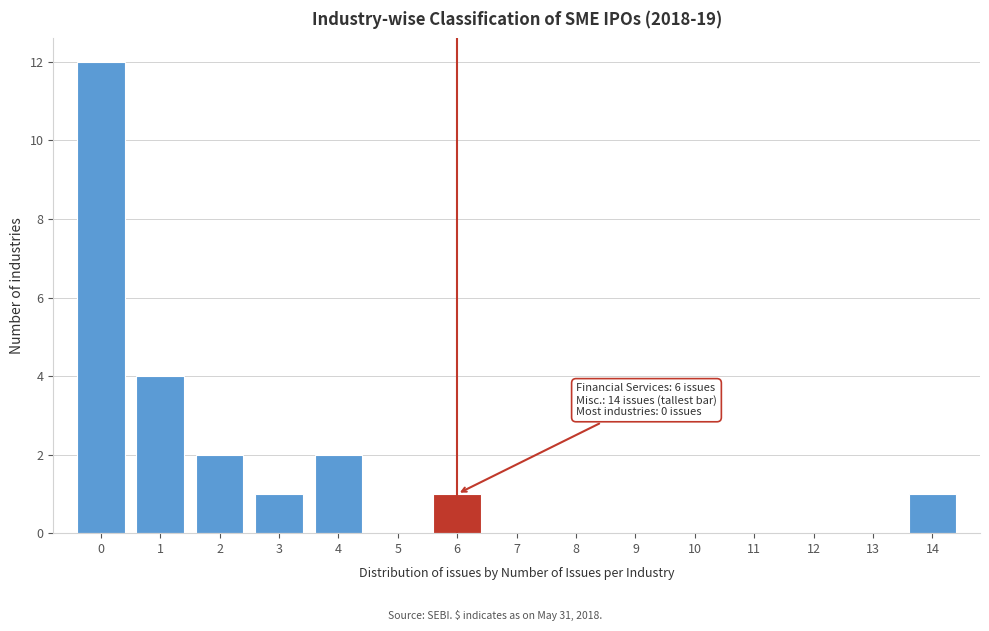

Over which range of the x-axis is the bar tallest?

-0.5 to 0.5